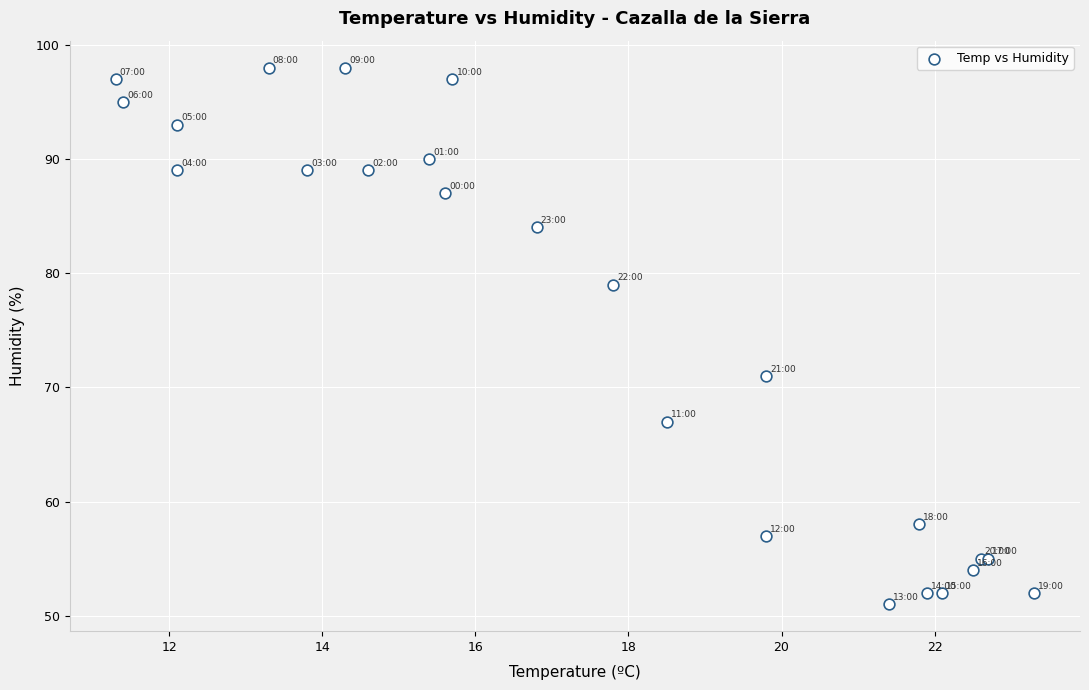

What Y value in the scatter plot is closest to 74?

71